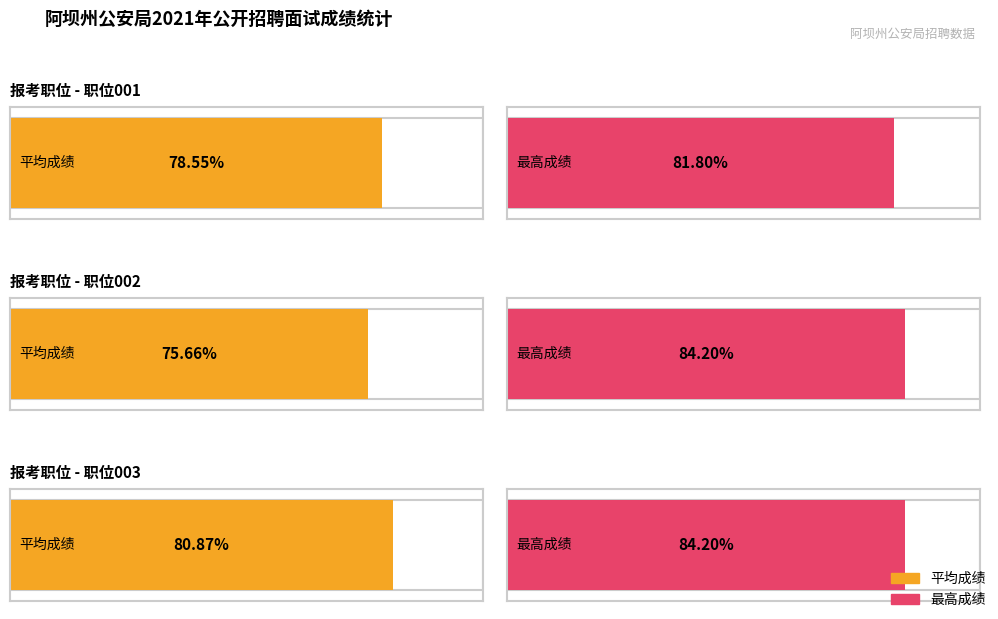

Is it true that 留置看护岗位003 equals 123.8 at 王青?

False